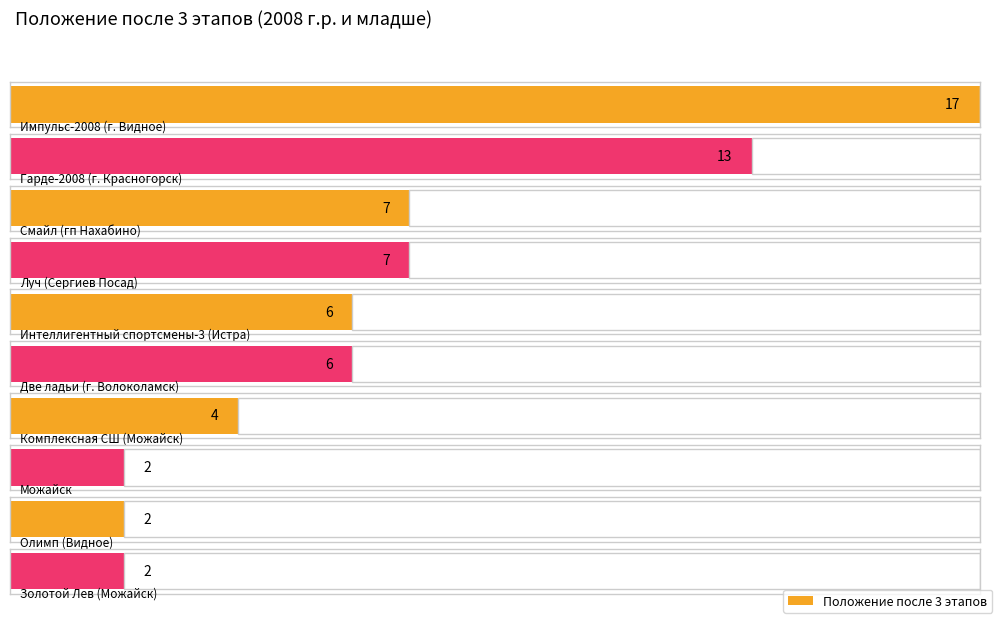

How many values exceed 6?

4